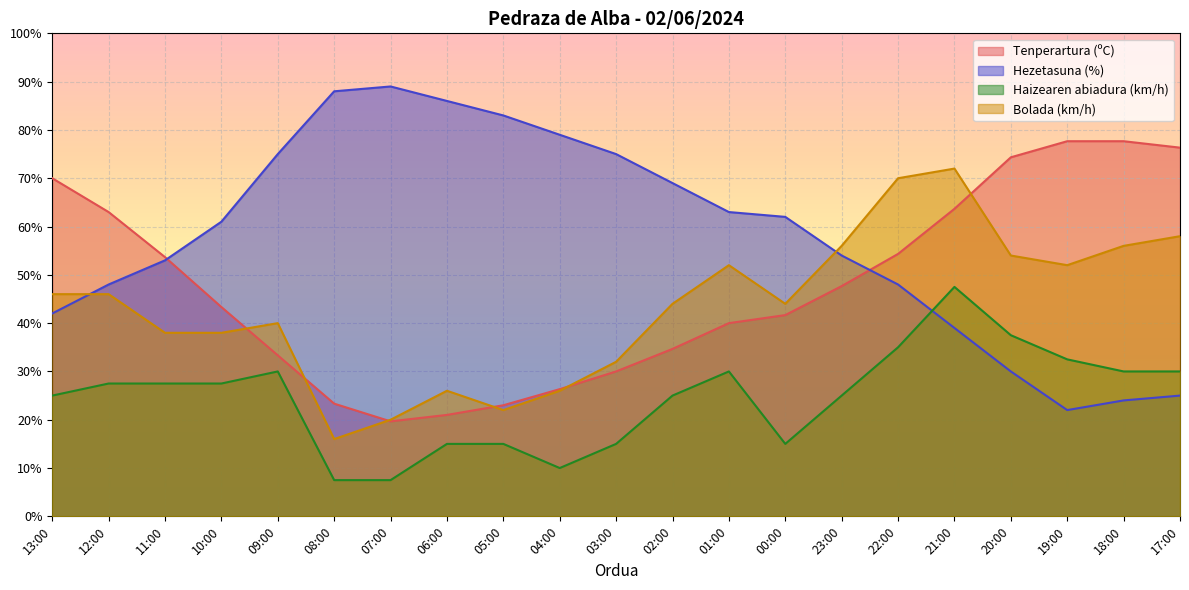

Reading right to left, list all the values displayed in this chart.

Tenperartura (ºC): 76.3	77.7	77.7	74.3	63.7	54.3	47.7	41.7	40.0	34.7	30.0	26.3	23.0	21.0	19.7	23.3	33.3	43.3	53.7	63.0	70.0
Hezetasuna (%): 25.0	24.0	22.0	30.0	39.0	48.0	54.0	62.0	63.0	69.0	75.0	79.0	83.0	86.0	89.0	88.0	75.0	61.0	53.0	48.0	42.0
Haizearen abiadura (km/h): 30.0	30.0	32.5	37.5	47.5	35.0	25.0	15.0	30.0	25.0	15.0	10.0	15.0	15.0	7.5	7.5	30.0	27.5	27.5	27.5	25.0
Bolada (km/h): 58.0	56.0	52.0	54.0	72.0	70.0	56.0	44.0	52.0	44.0	32.0	26.0	22.0	26.0	20.0	16.0	40.0	38.0	38.0	46.0	46.0